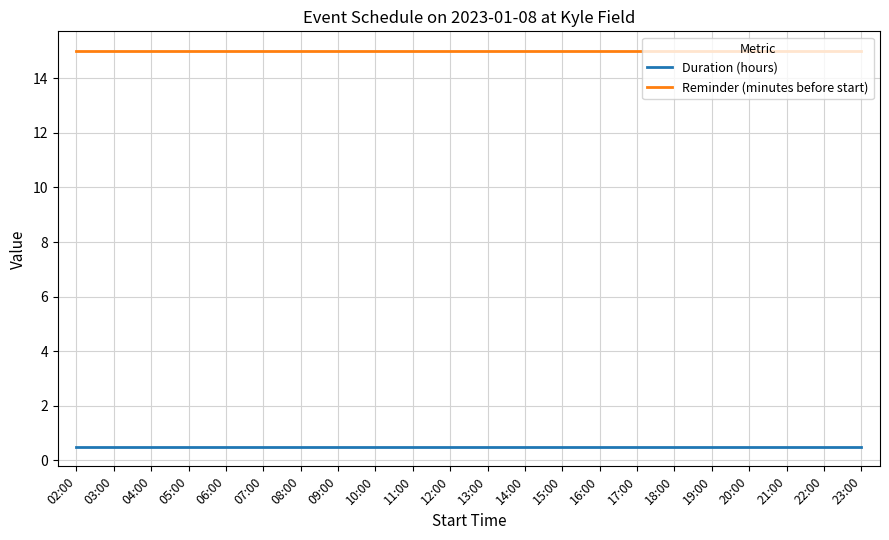

What is the minimum value shown in the chart?

0.5